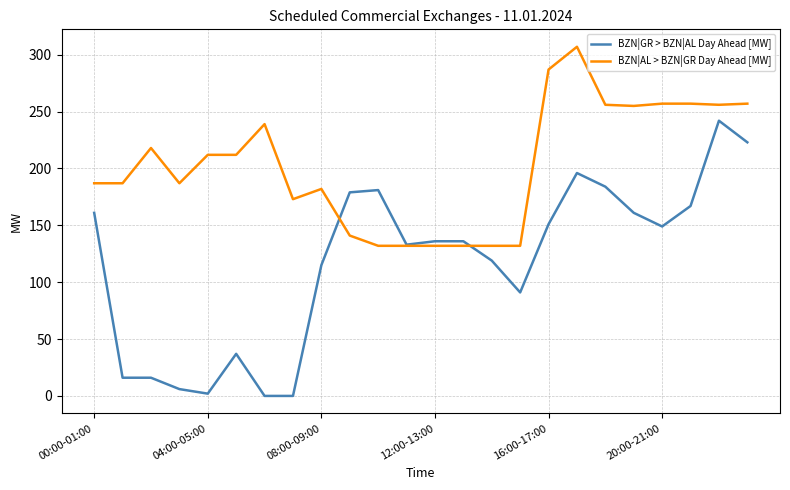

What is the maximum value shown in the chart?

307